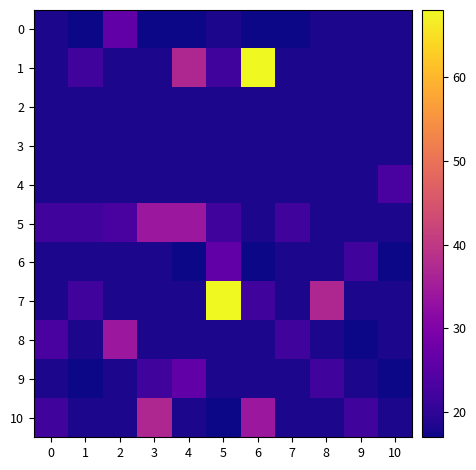

Which series has the largest range (max minus min)?

1